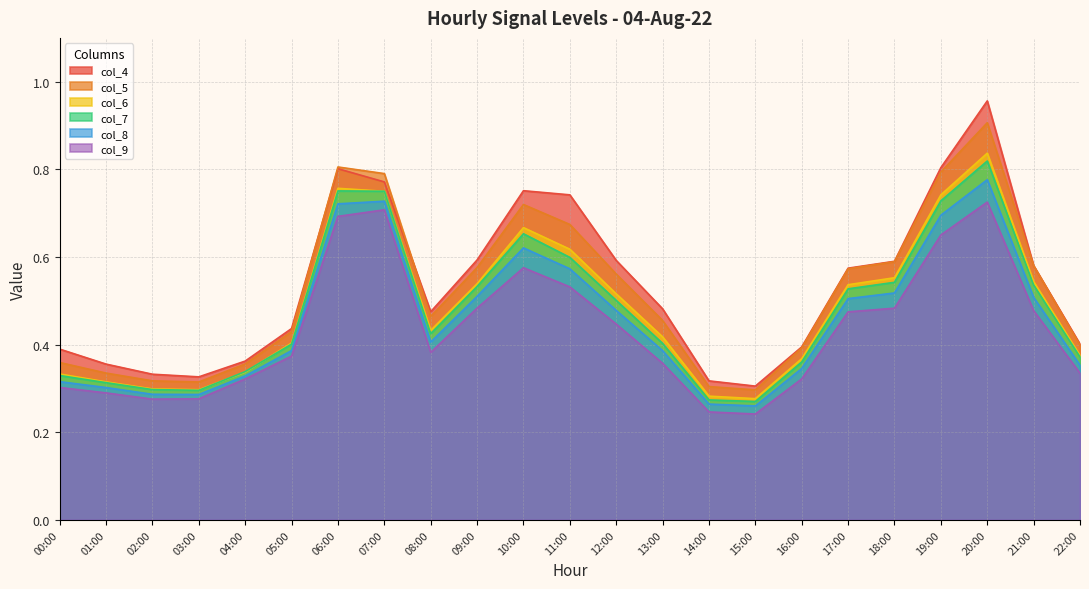

What is the maximum value for col_7?

0.8